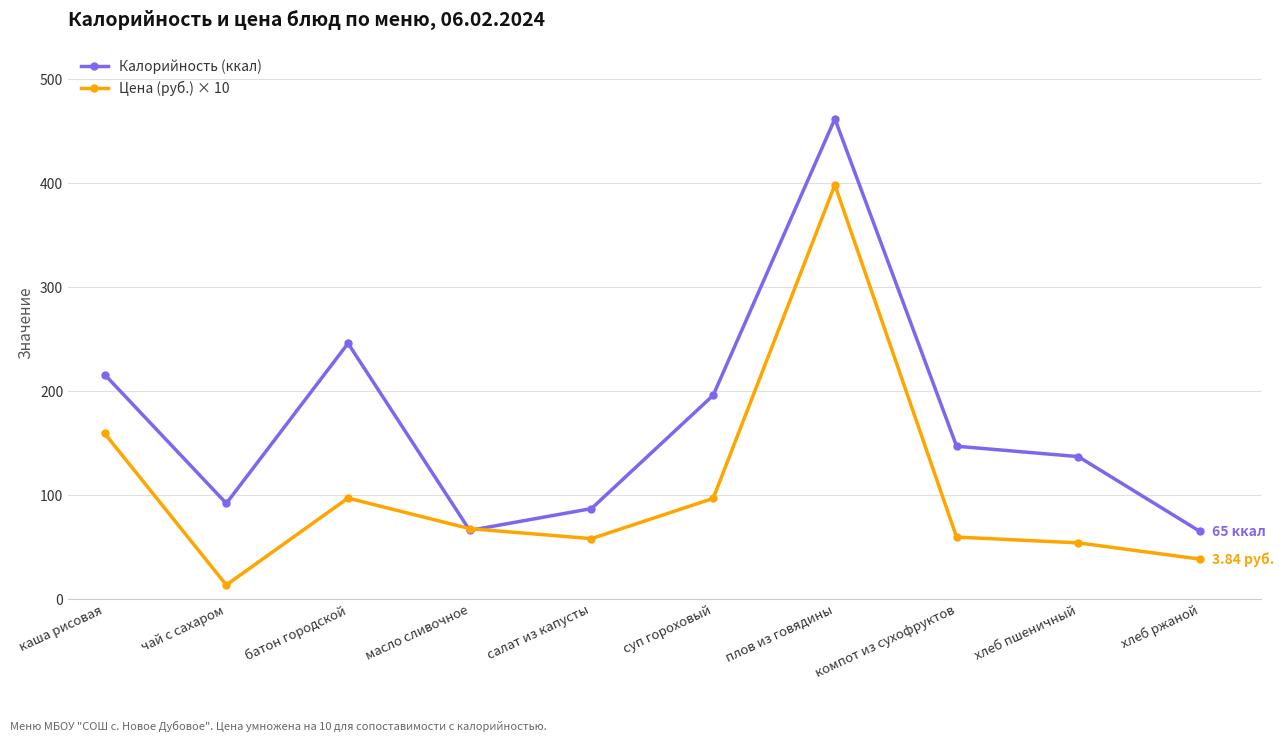

The value of Цена (руб.) × 10 at компот из сухофруктов is 59.6. True or false?

True